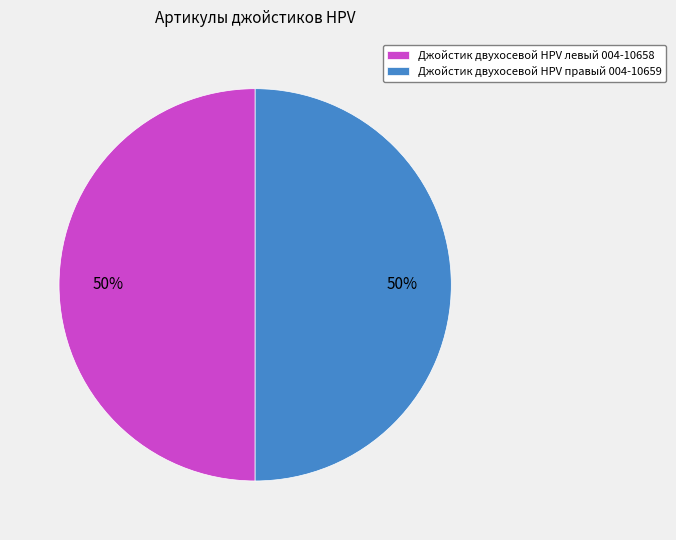

Approximately how many times larger is the value at Джойстик двухосевой HPV правый 004-10659 compared to Джойстик двухосевой HPV левый 004-10658?

1.0